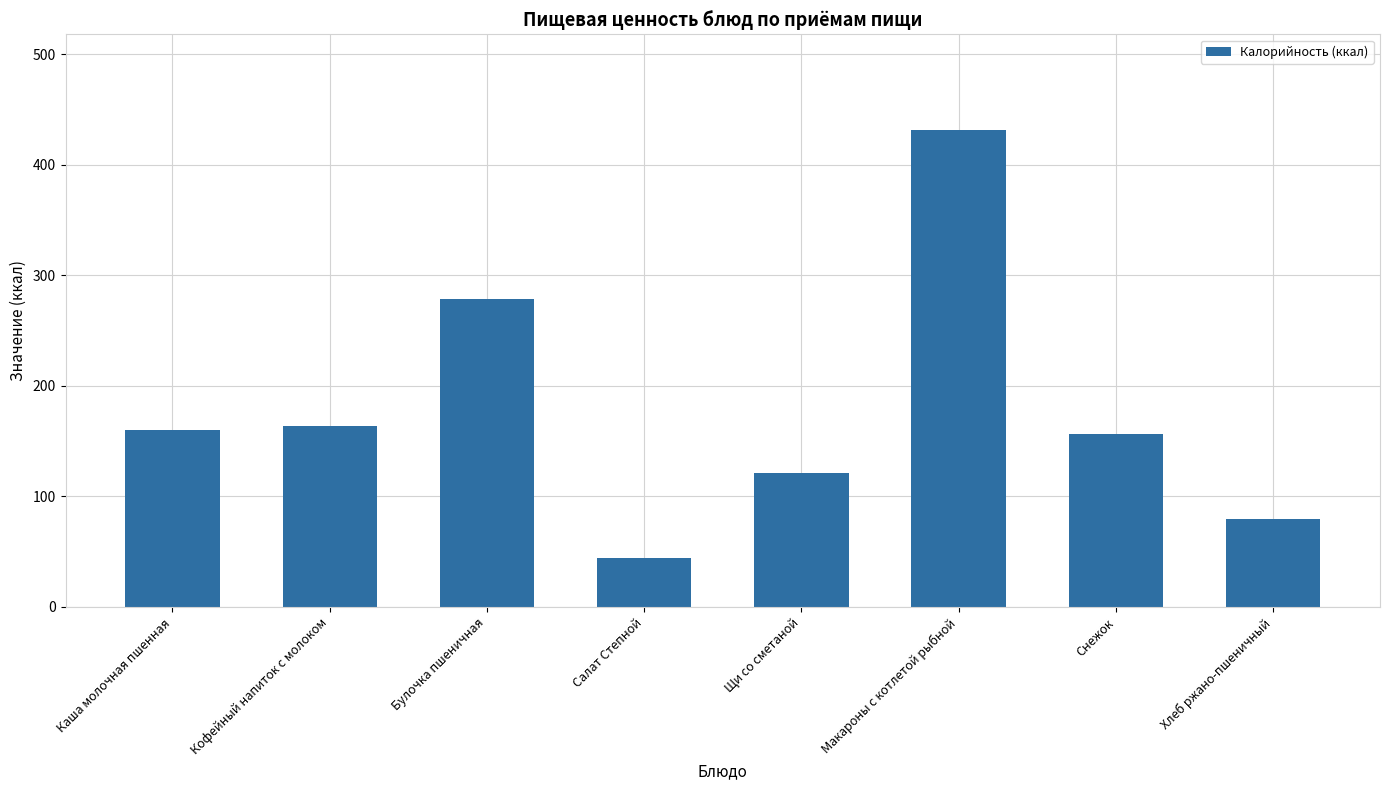

What is the label of the 8th bar from the left?

Хлеб ржано-пшеничный